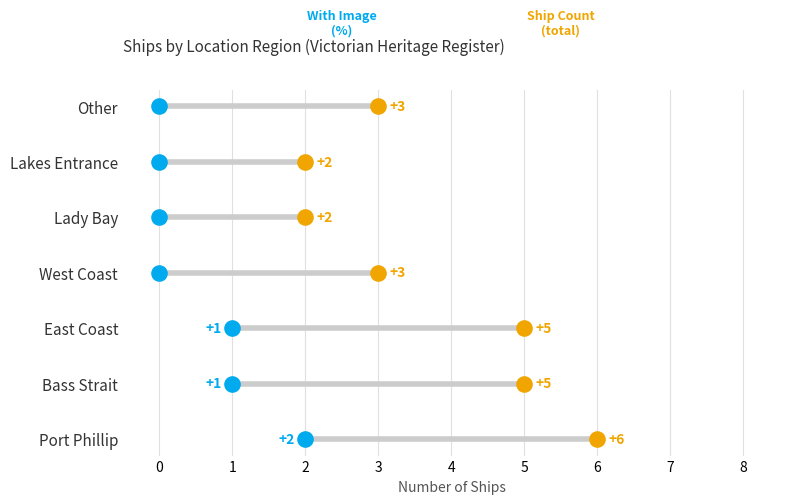

Which series has the largest Y range (max minus min)?

Ship Count